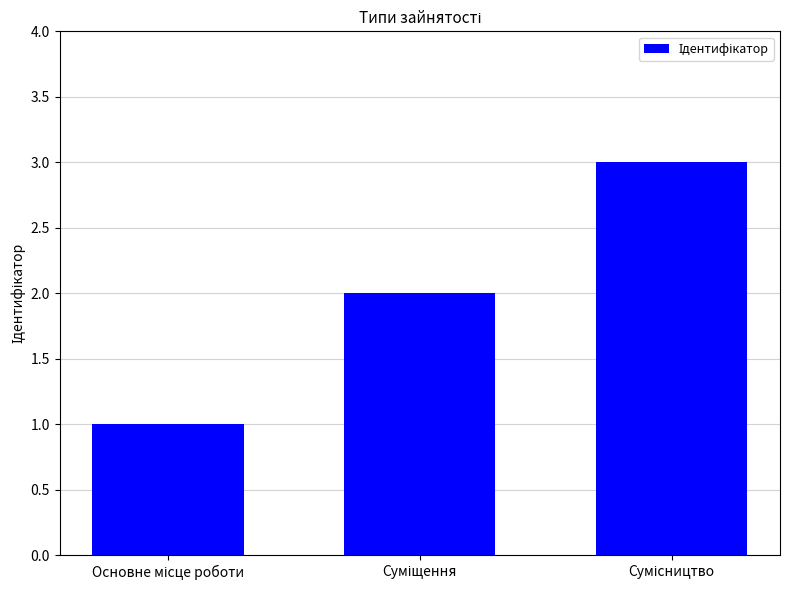

What is the sum of all values?

6